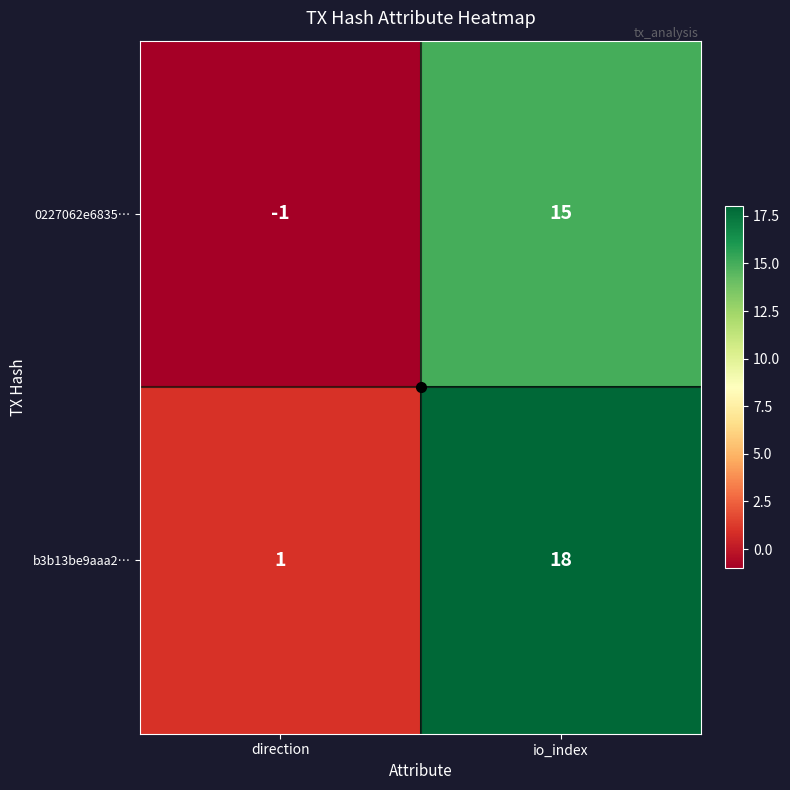

The 0227062e6835… series shows 23 at io_index. True or false?

False